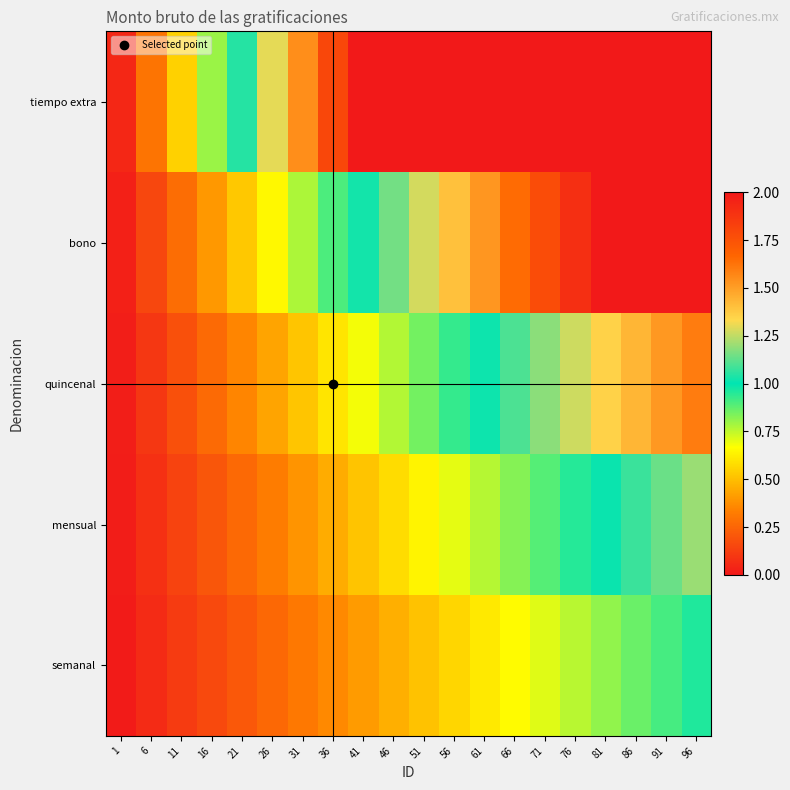

Count the number of categories in the chart.

20